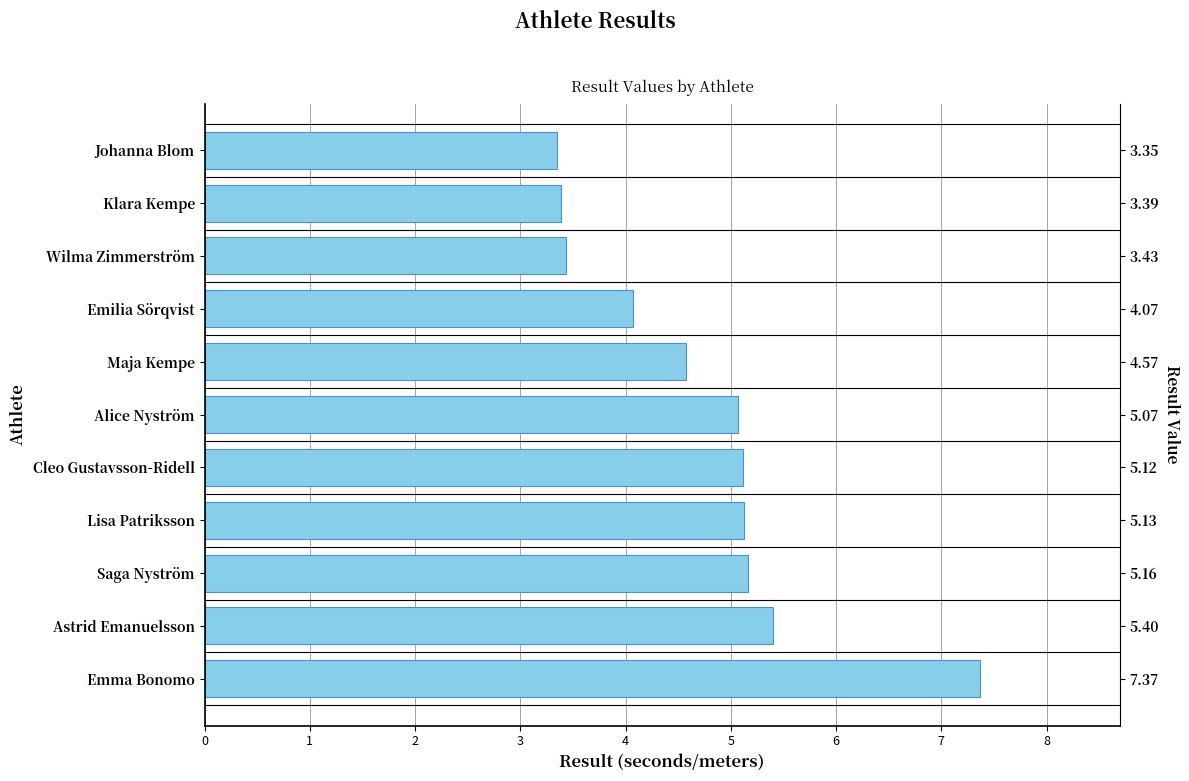

Is it true that the value at 10 is 5.4?

False